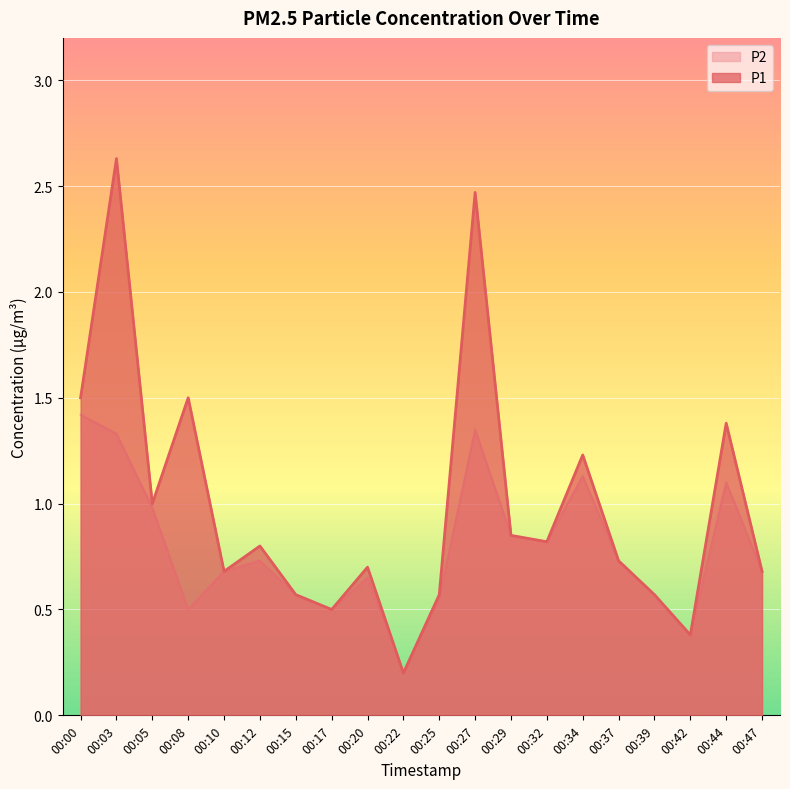

Rank the categories by P1 value from lowest to highest.

00:22, 00:42, 00:17, 00:15, 00:25, 00:39, 00:10, 00:47, 00:20, 00:37, 00:12, 00:32, 00:29, 00:05, 00:34, 00:44, 00:00, 00:08, 00:27, 00:03